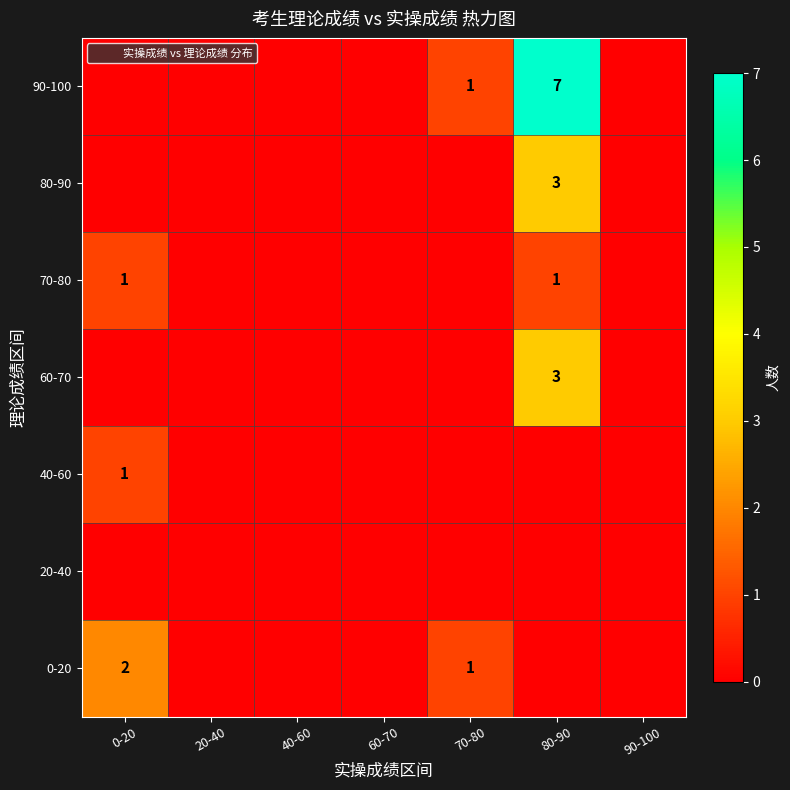

Rank the categories by 80-90 value from lowest to highest.

0-20, 20-40, 40-60, 60-70, 70-80, 90-100, 80-90